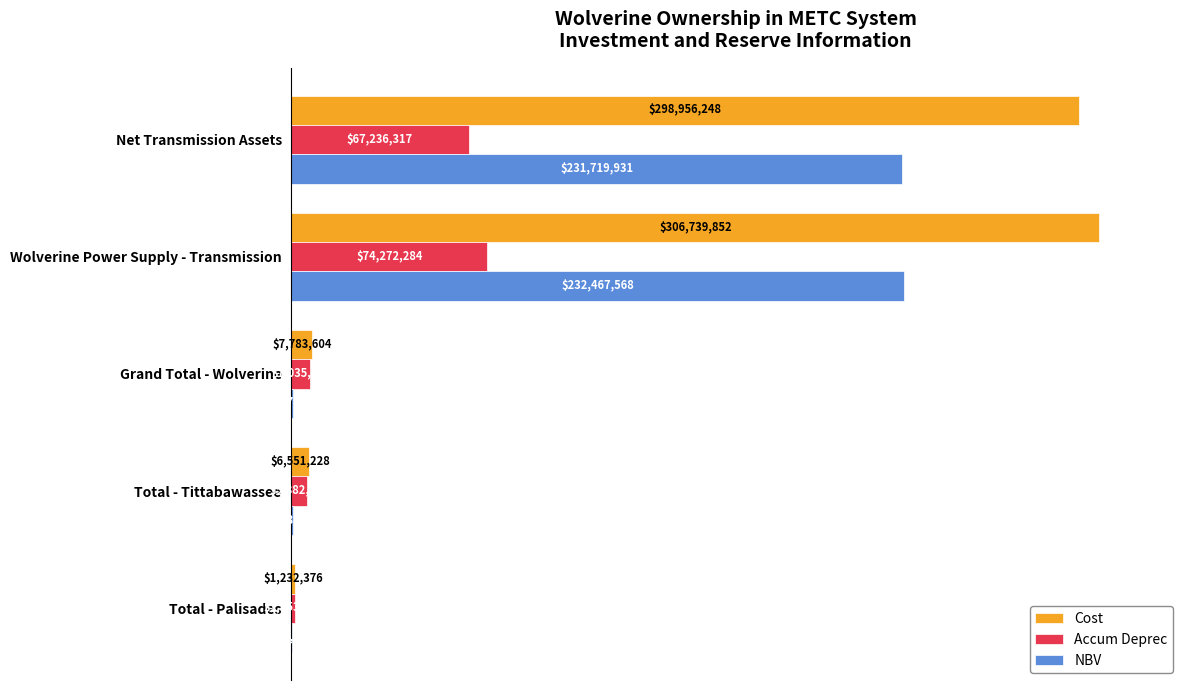

What are all the series names shown in the legend?

Cost, Accum Deprec, NBV